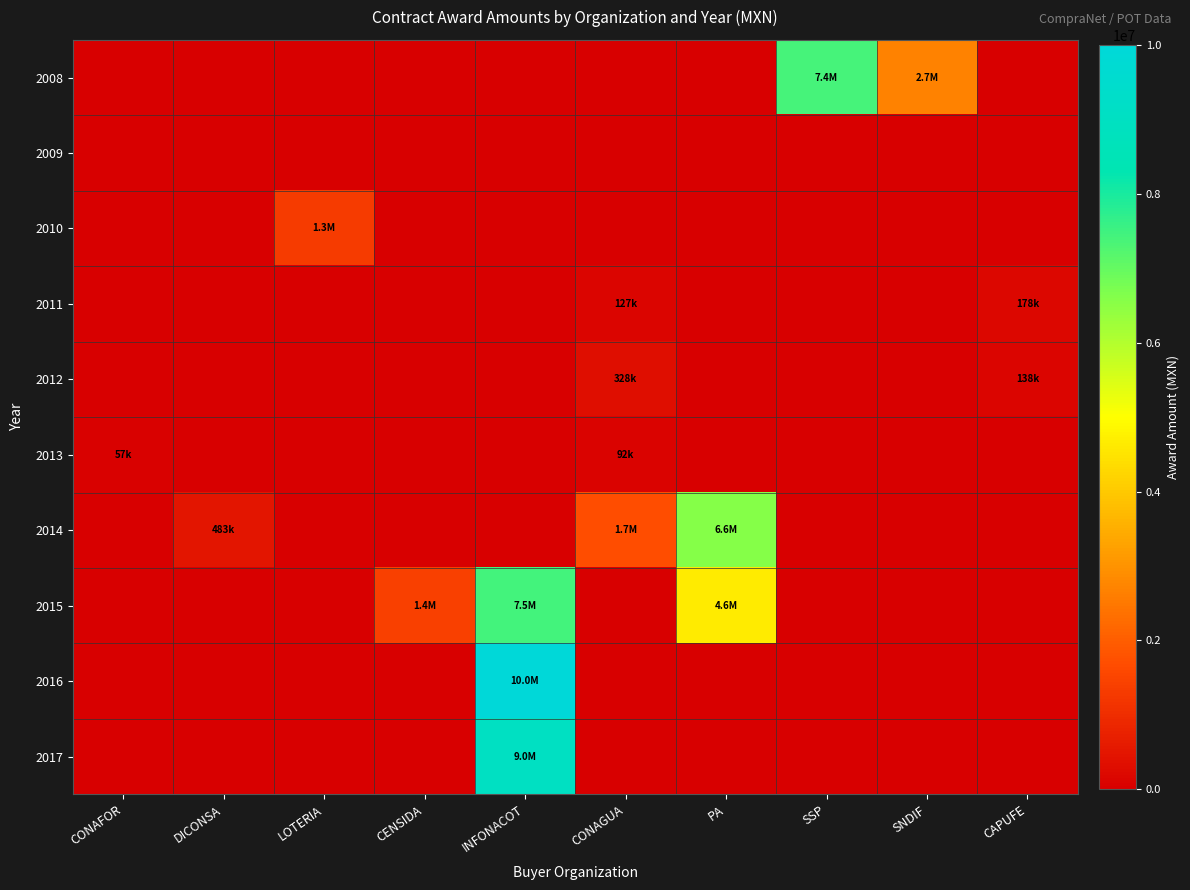

At how many categories does at least one series exceed 402386?

8